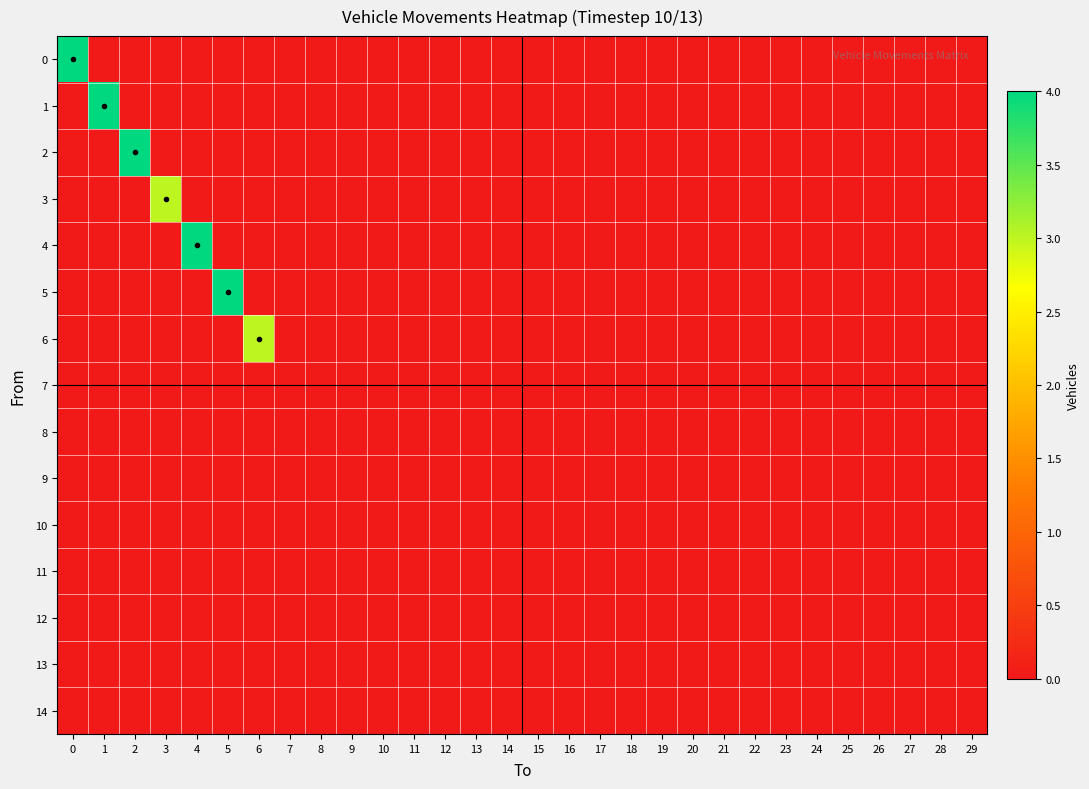

Reading right to left, extract all data points from this chart.

0: 29=0	28=0	27=0	26=0	25=0	24=0	23=0	22=0	21=0	20=0	19=0	18=0	17=0	16=0	15=0	14=0	13=0	12=0	11=0	10=0	9=0	8=0	7=0	6=0	5=0	4=0	3=0	2=0	1=0	0=4
1: 29=0	28=0	27=0	26=0	25=0	24=0	23=0	22=0	21=0	20=0	19=0	18=0	17=0	16=0	15=0	14=0	13=0	12=0	11=0	10=0	9=0	8=0	7=0	6=0	5=0	4=0	3=0	2=0	1=4	0=0
2: 29=0	28=0	27=0	26=0	25=0	24=0	23=0	22=0	21=0	20=0	19=0	18=0	17=0	16=0	15=0	14=0	13=0	12=0	11=0	10=0	9=0	8=0	7=0	6=0	5=0	4=0	3=0	2=4	1=0	0=0
3: 29=0	28=0	27=0	26=0	25=0	24=0	23=0	22=0	21=0	20=0	19=0	18=0	17=0	16=0	15=0	14=0	13=0	12=0	11=0	10=0	9=0	8=0	7=0	6=0	5=0	4=0	3=3	2=0	1=0	0=0
4: 29=0	28=0	27=0	26=0	25=0	24=0	23=0	22=0	21=0	20=0	19=0	18=0	17=0	16=0	15=0	14=0	13=0	12=0	11=0	10=0	9=0	8=0	7=0	6=0	5=0	4=4	3=0	2=0	1=0	0=0
5: 29=0	28=0	27=0	26=0	25=0	24=0	23=0	22=0	21=0	20=0	19=0	18=0	17=0	16=0	15=0	14=0	13=0	12=0	11=0	10=0	9=0	8=0	7=0	6=0	5=4	4=0	3=0	2=0	1=0	0=0
6: 29=0	28=0	27=0	26=0	25=0	24=0	23=0	22=0	21=0	20=0	19=0	18=0	17=0	16=0	15=0	14=0	13=0	12=0	11=0	10=0	9=0	8=0	7=0	6=3	5=0	4=0	3=0	2=0	1=0	0=0
7: 29=0	28=0	27=0	26=0	25=0	24=0	23=0	22=0	21=0	20=0	19=0	18=0	17=0	16=0	15=0	14=0	13=0	12=0	11=0	10=0	9=0	8=0	7=0	6=0	5=0	4=0	3=0	2=0	1=0	0=0
8: 29=0	28=0	27=0	26=0	25=0	24=0	23=0	22=0	21=0	20=0	19=0	18=0	17=0	16=0	15=0	14=0	13=0	12=0	11=0	10=0	9=0	8=0	7=0	6=0	5=0	4=0	3=0	2=0	1=0	0=0
9: 29=0	28=0	27=0	26=0	25=0	24=0	23=0	22=0	21=0	20=0	19=0	18=0	17=0	16=0	15=0	14=0	13=0	12=0	11=0	10=0	9=0	8=0	7=0	6=0	5=0	4=0	3=0	2=0	1=0	0=0
10: 29=0	28=0	27=0	26=0	25=0	24=0	23=0	22=0	21=0	20=0	19=0	18=0	17=0	16=0	15=0	14=0	13=0	12=0	11=0	10=0	9=0	8=0	7=0	6=0	5=0	4=0	3=0	2=0	1=0	0=0
11: 29=0	28=0	27=0	26=0	25=0	24=0	23=0	22=0	21=0	20=0	19=0	18=0	17=0	16=0	15=0	14=0	13=0	12=0	11=0	10=0	9=0	8=0	7=0	6=0	5=0	4=0	3=0	2=0	1=0	0=0
12: 29=0	28=0	27=0	26=0	25=0	24=0	23=0	22=0	21=0	20=0	19=0	18=0	17=0	16=0	15=0	14=0	13=0	12=0	11=0	10=0	9=0	8=0	7=0	6=0	5=0	4=0	3=0	2=0	1=0	0=0
13: 29=0	28=0	27=0	26=0	25=0	24=0	23=0	22=0	21=0	20=0	19=0	18=0	17=0	16=0	15=0	14=0	13=0	12=0	11=0	10=0	9=0	8=0	7=0	6=0	5=0	4=0	3=0	2=0	1=0	0=0
14: 29=0	28=0	27=0	26=0	25=0	24=0	23=0	22=0	21=0	20=0	19=0	18=0	17=0	16=0	15=0	14=0	13=0	12=0	11=0	10=0	9=0	8=0	7=0	6=0	5=0	4=0	3=0	2=0	1=0	0=0